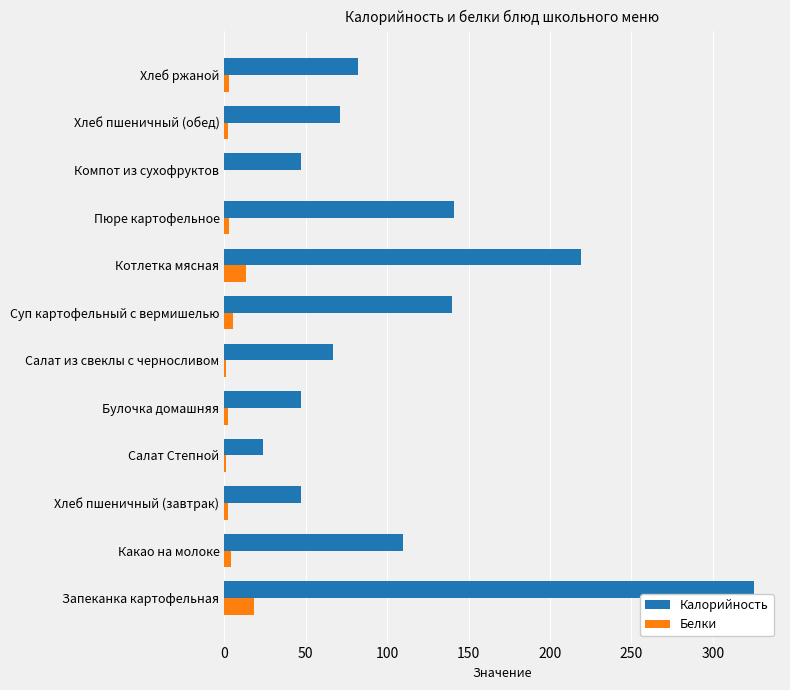

Is it true that Калорийность equals 232 at Пюре картофельное?

False